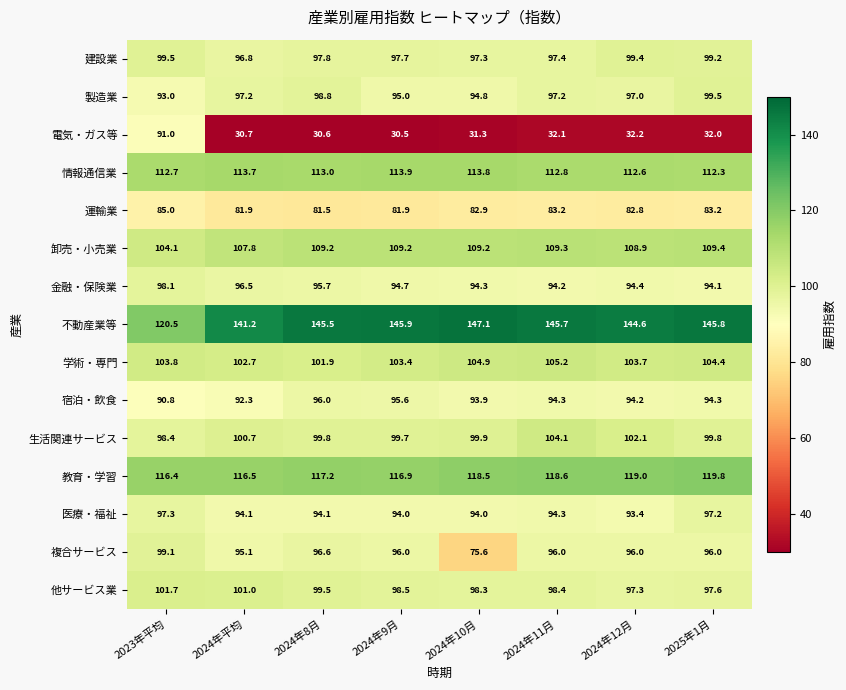

What is the difference between the highest and lowest values at 2024年9月?

115.4